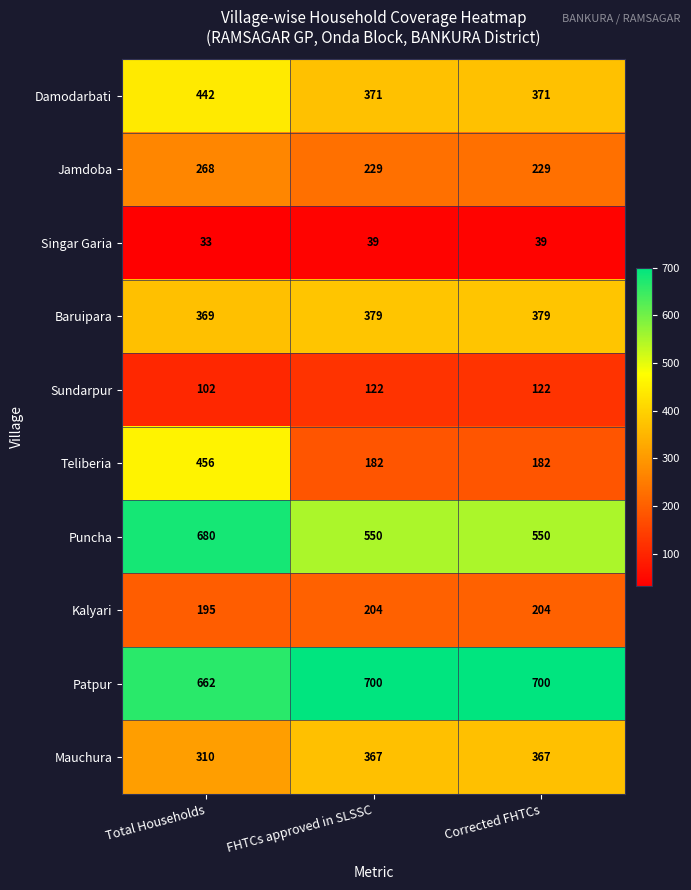

What value does the Mauchura series have at Corrected FHTCs?

367